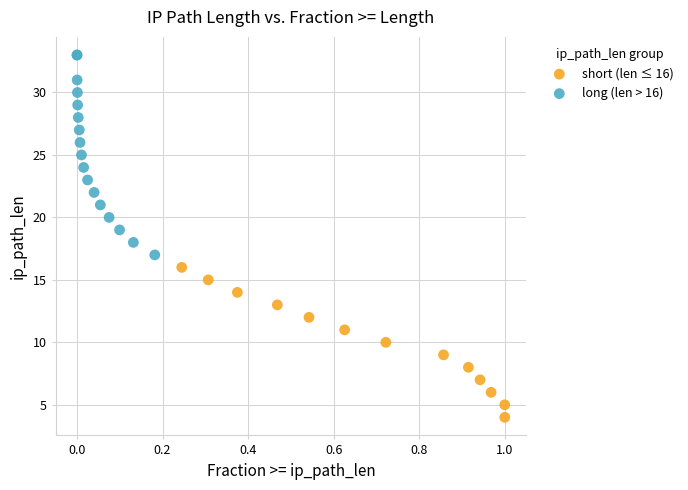

Which series has the widest spread of Y values?

long (len > 16)